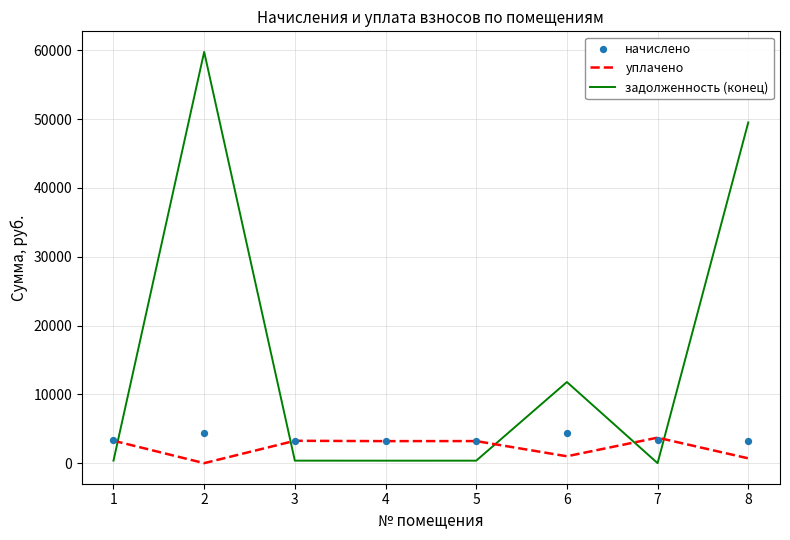

Is the value of начислено at 1 greater than the value of уплачено at 5?

Yes